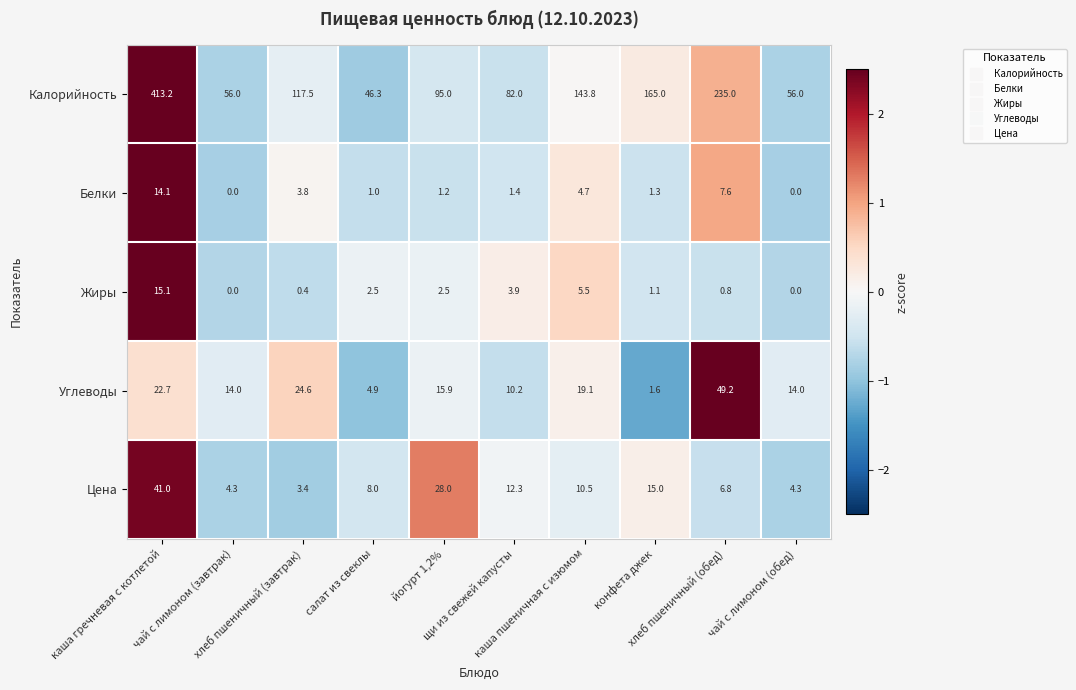

What is the difference between the maximum and second lowest values in the Калорийность series?

357.2